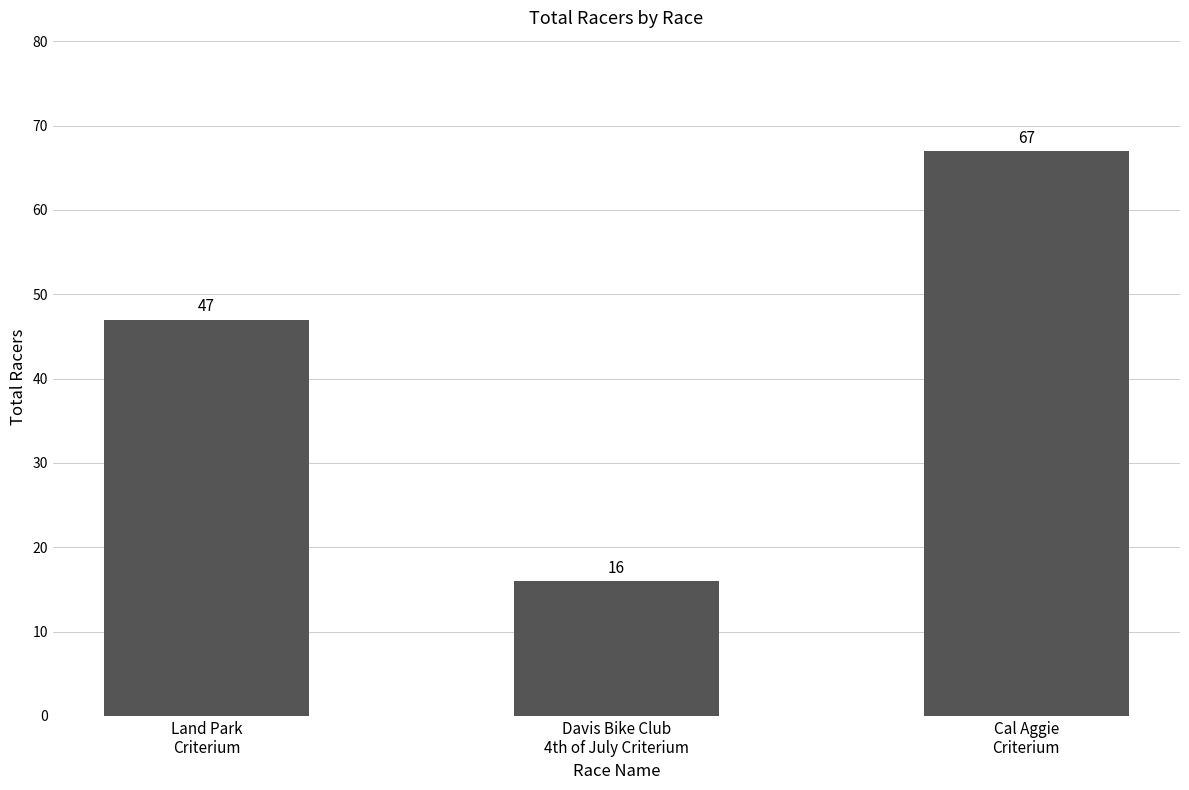

Where is the data nearest to the value 41?

Land Park
Criterium